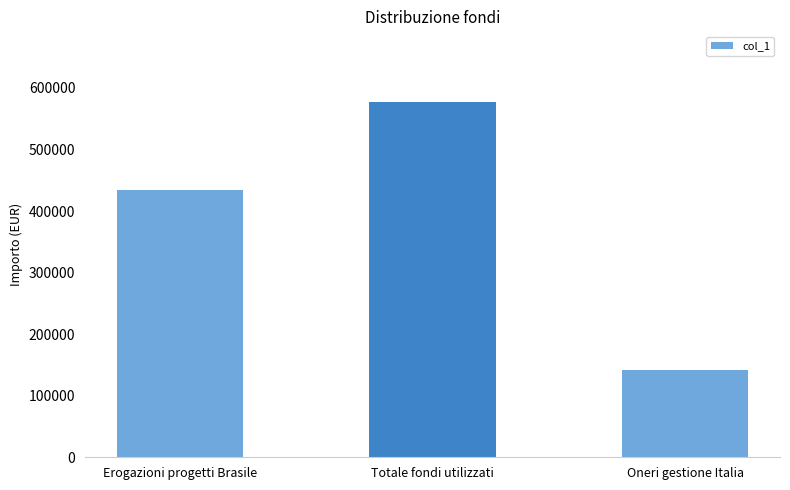

What is the average value?

384400.2